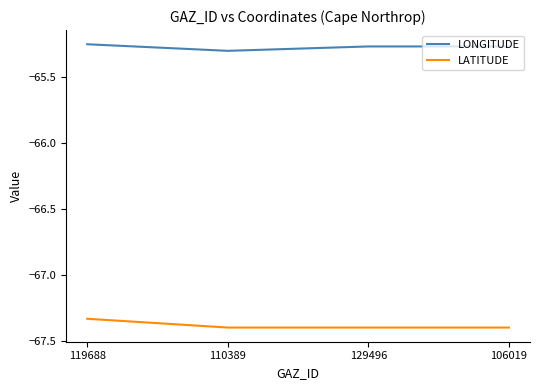

Is it true that LATITUDE equals -67.4 at 129496?

True